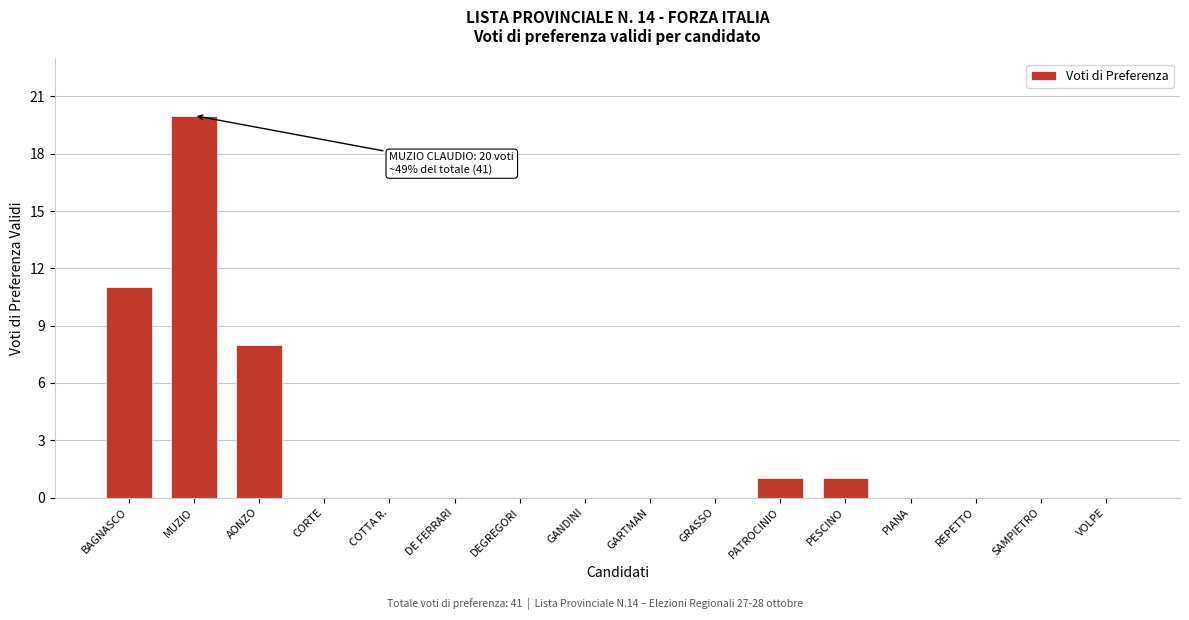

Reading left to right, what are all the values shown in this chart?

BAGNASCO=11	MUZIO=20	AONZO=8	CORTE=0	COTTA R.=0	DE FERRARI=0	DEGREGORI=0	GANDINI=0	GARTMAN=0	GRASSO=0	PATROCINIO=1	PESCINO=1	PIANA=0	REPETTO=0	SAMPIETRO=0	VOLPE=0